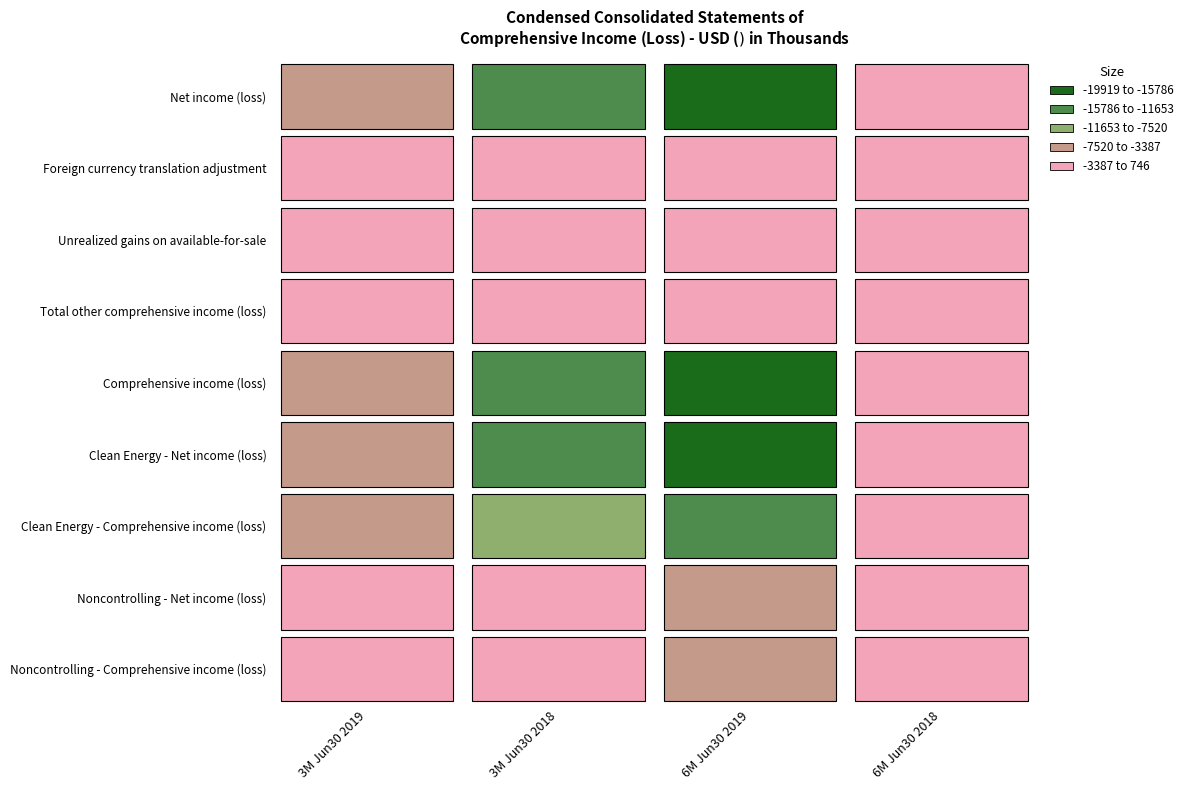

How many values in the Comprehensive income (loss) series exceed -6770?

1